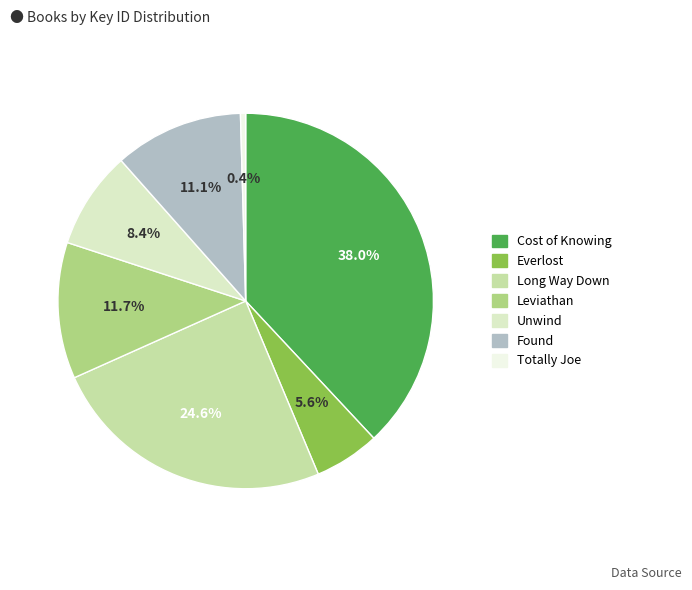

Is there any slice that represents more than half of the pie?

No